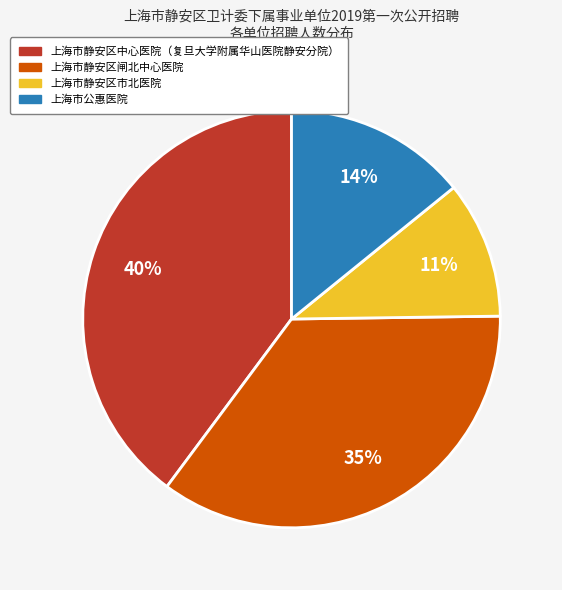

True or false: 上海市静安区中心医院（复旦大学附属华山医院静安分院） accounts for 40% of the total.

True